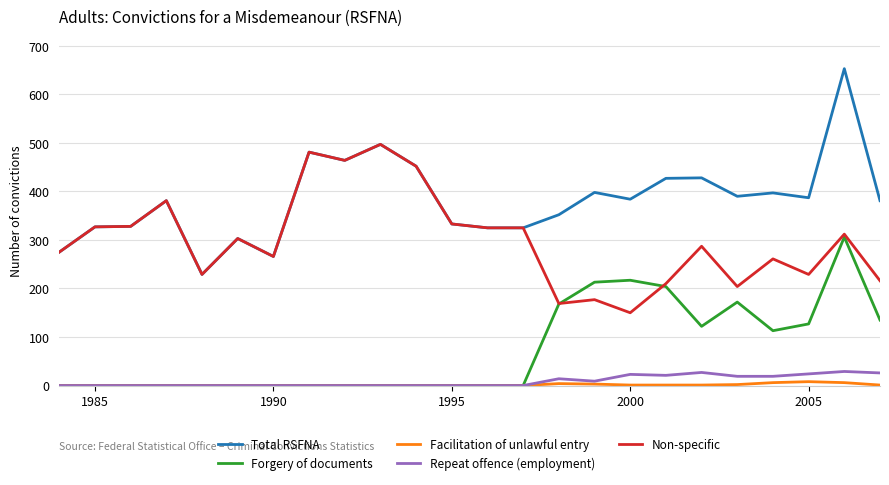

What is the maximum value shown in the chart?

653